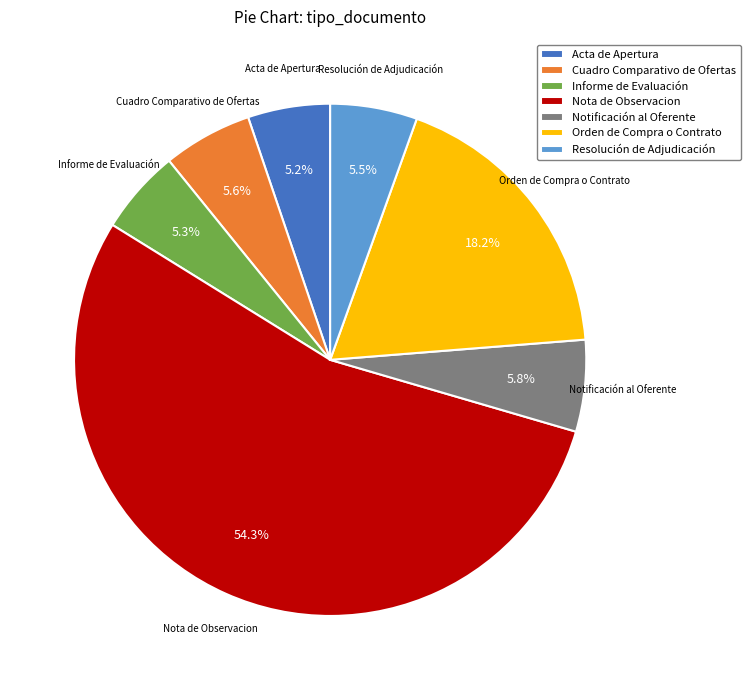

Is it true that Cuadro Comparativo de Ofertas is 14% of the pie?

False